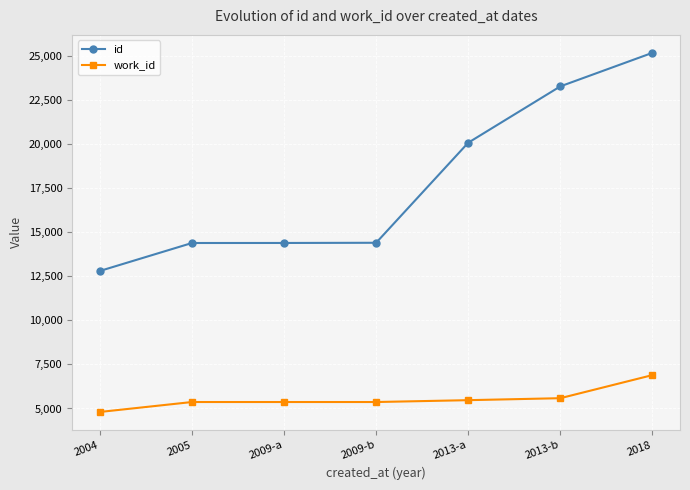

What position from the left is 2013-a?

5